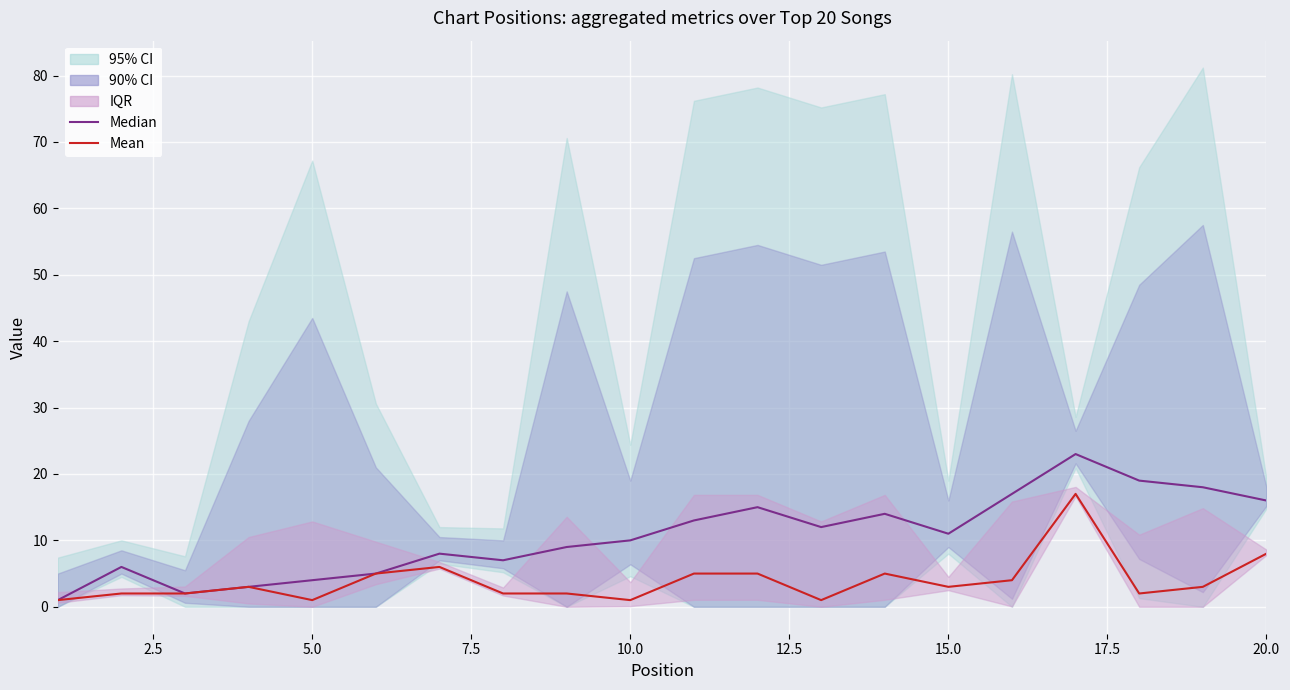

List the series in order of their overall mean, highest first.

Median, Mean